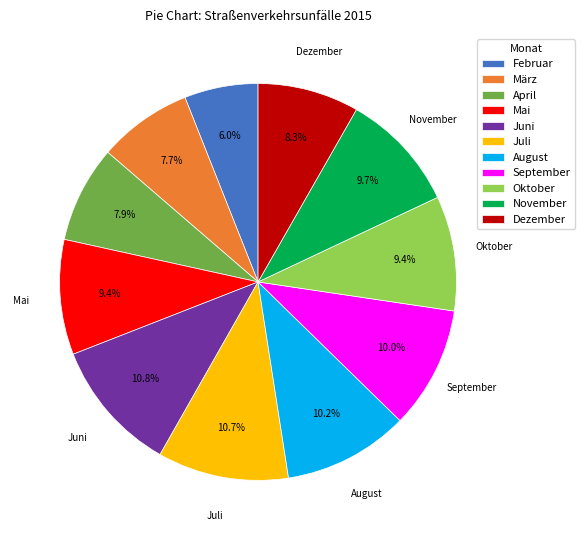

Count the number of slices in the pie.

11